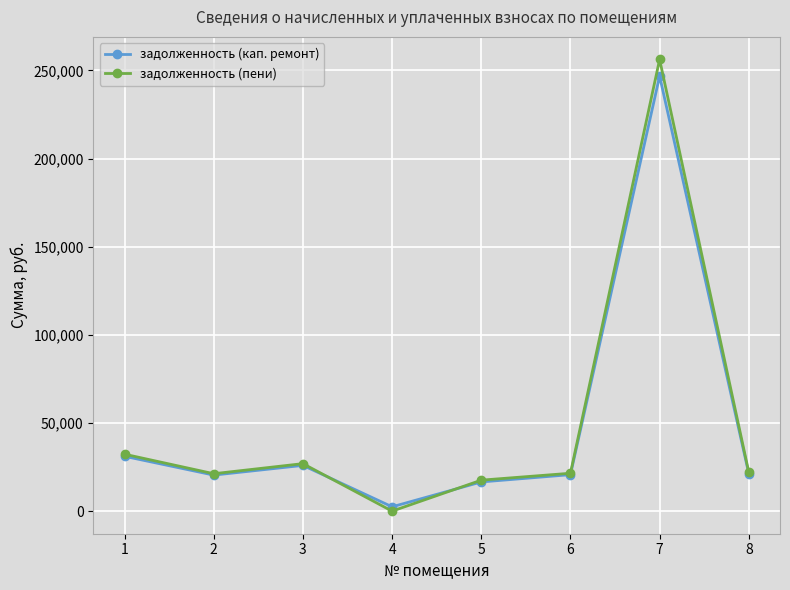

Where is задолженность (пени) nearest to the value 128109?

1